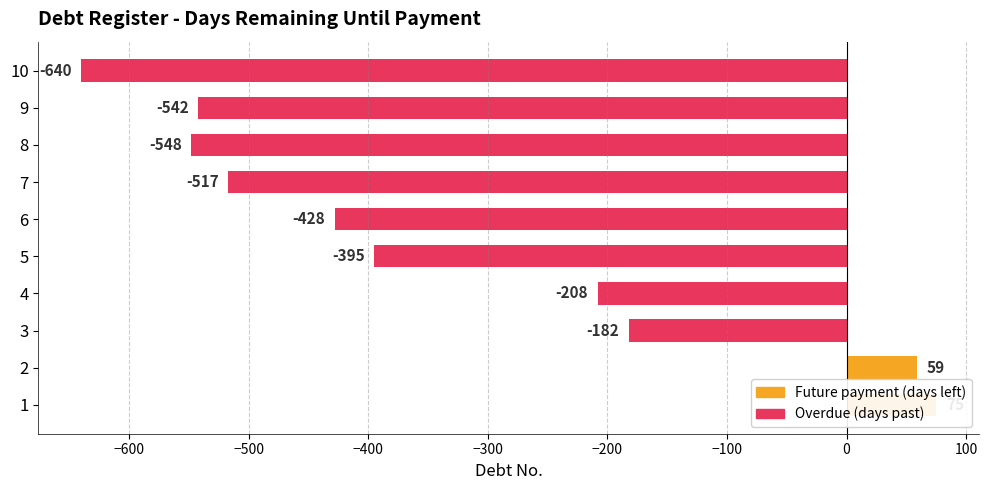

What is the sum of all values?

-3326